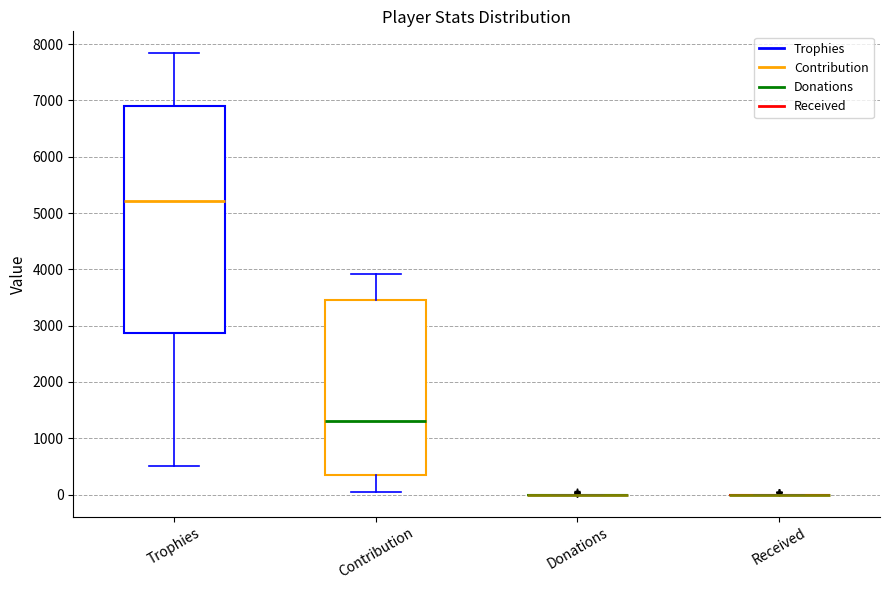

Where does the lower whisker of the box for Trophies end on the y-axis? The values are not printed on the chart, so give them approximately, as read against the axis.

500